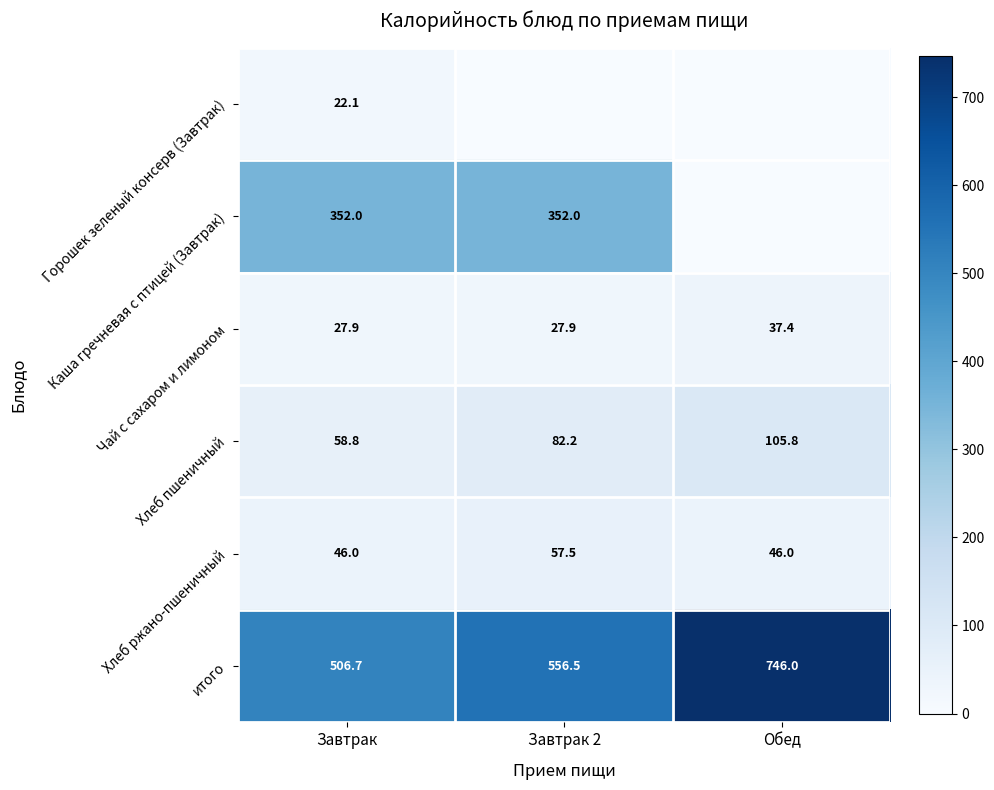

What is the greatest value displayed?

746.0